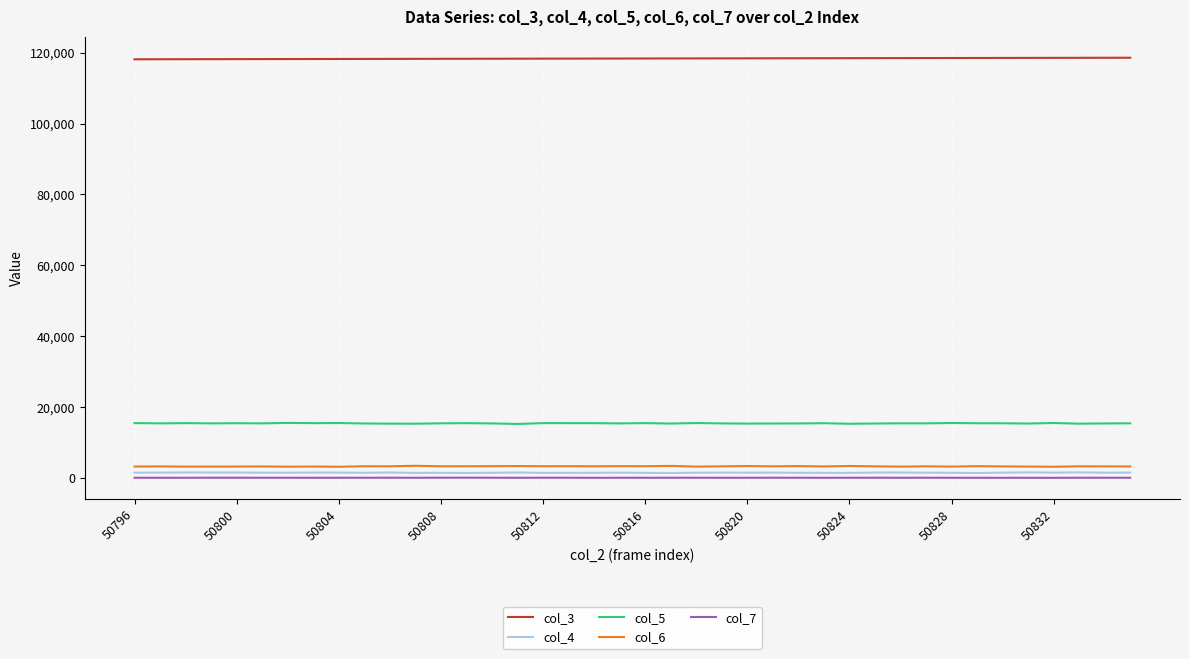

Which series has the largest total across all categories?

col_3